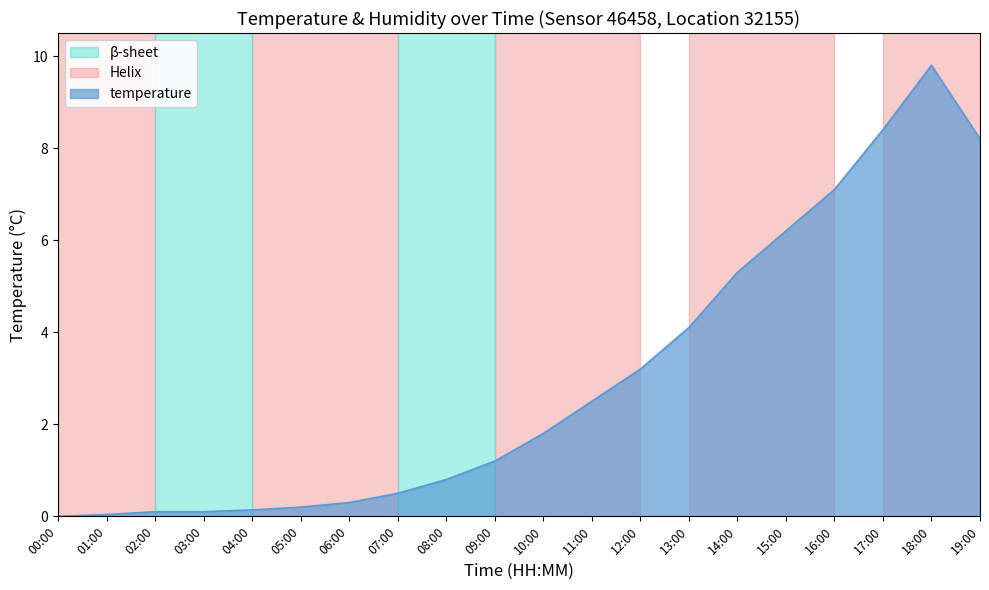

The value at 00:00 is 0.0. True or false?

True